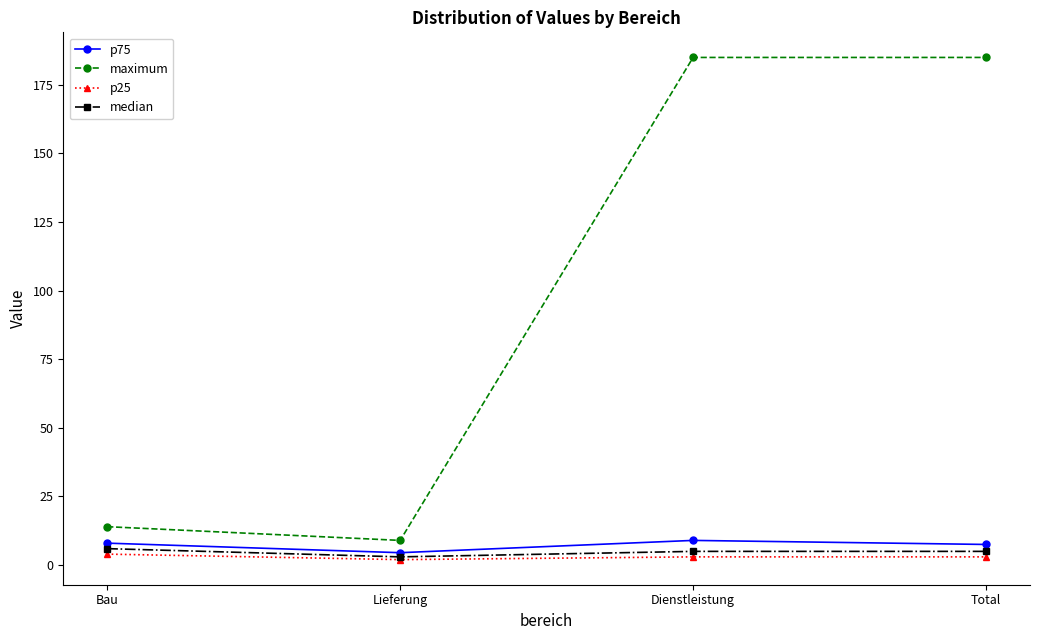

What is the lowest value of the maximum series?

9.0